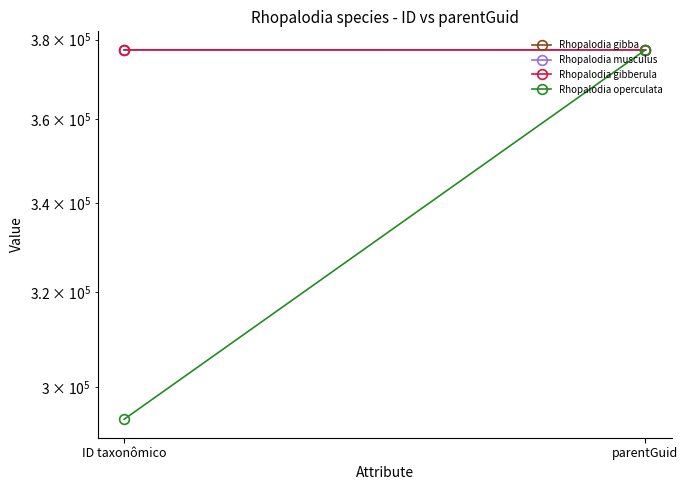

At which category does the chart reach its peak across all series?

ID taxonômico